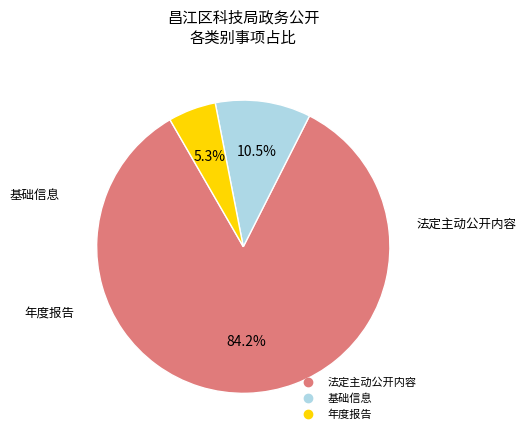

Does any single category account for the majority?

Yes